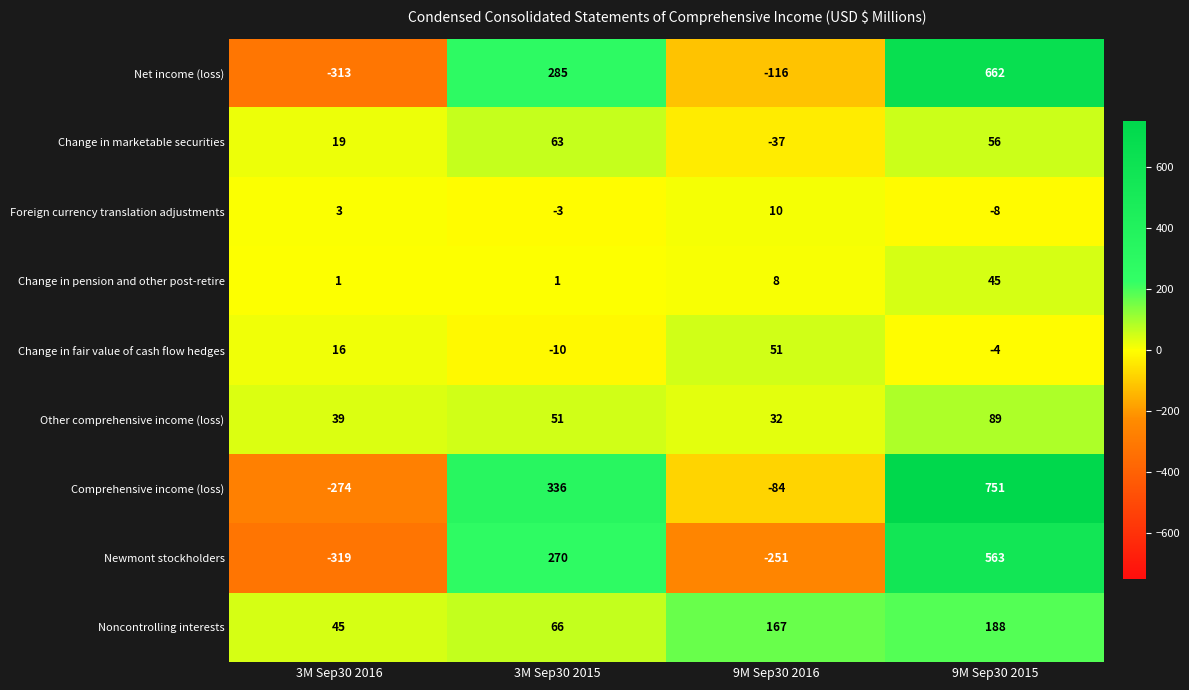

Rank the series by their maximum value, from lowest to highest.

Foreign currency translation adjustments, Change in pension and other post-retire, Change in fair value of cash flow hedges, Change in marketable securities, Other comprehensive income (loss), Noncontrolling interests, Newmont stockholders, Net income (loss), Comprehensive income (loss)